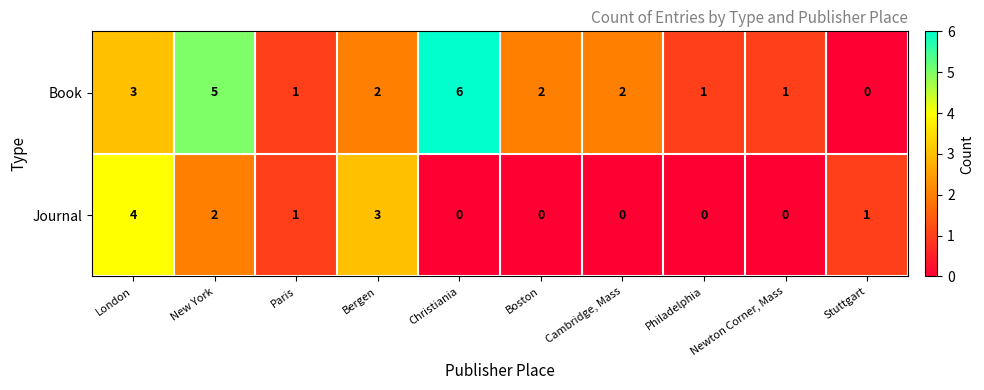

Which category has the highest value across all series?

Christiania